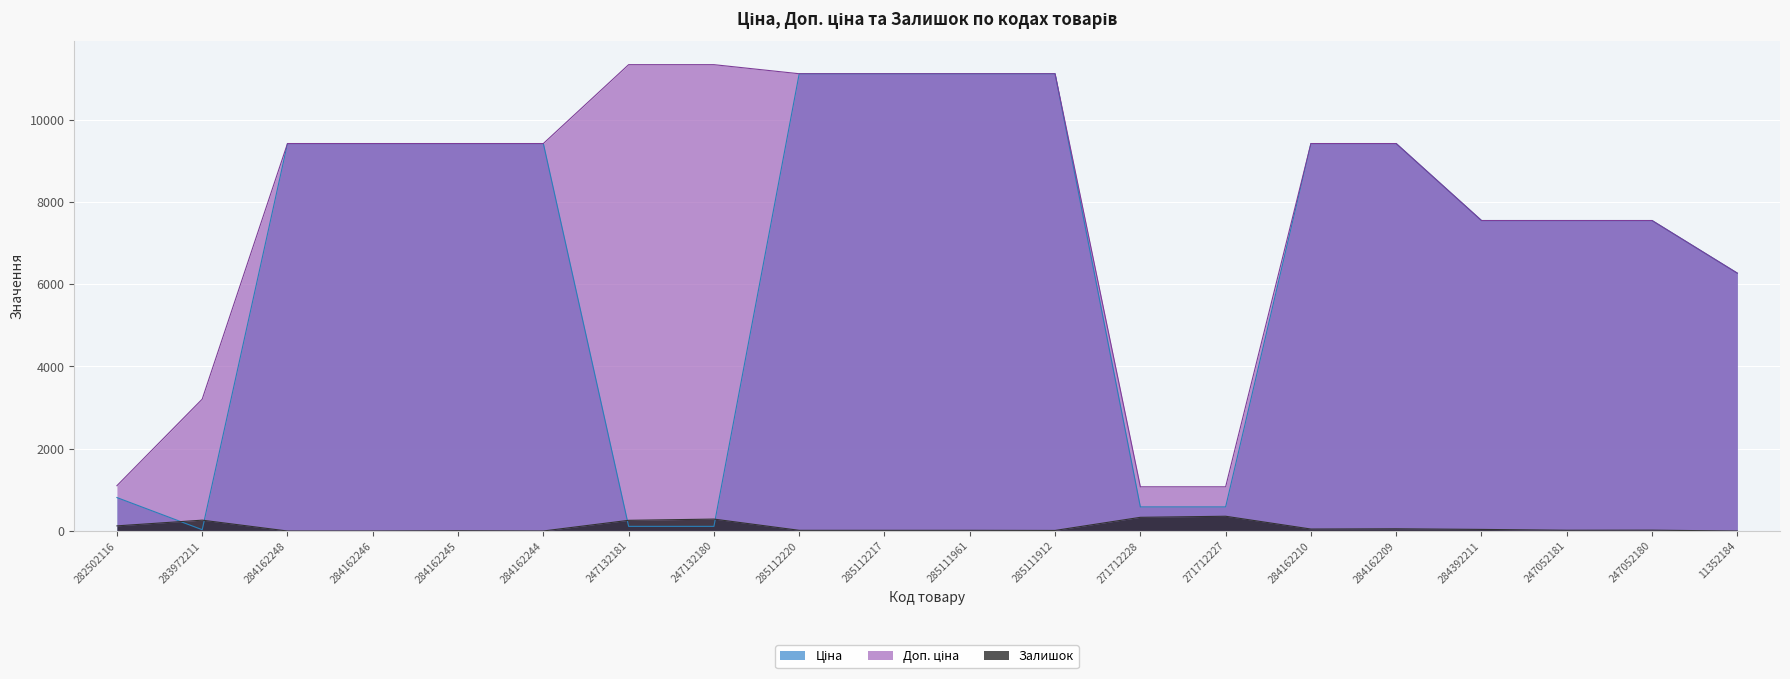

Reading left to right, extract all data points from this chart.

Ціна: 813.0	32.0	9416.9	9416.9	9416.9	9416.9	113.3	113.3	11113.6	11113.6	11113.6	11113.6	586.0	586.0	9416.9	9416.9	7545.9	7545.9	7545.9	6266.7
Доп. ціна: 1101.8	3205.0	9416.9	9416.9	9416.9	9416.9	11334.0	11334.0	11113.6	11113.6	11113.6	11113.6	1074.5	1074.5	9416.9	9416.9	7545.9	7545.9	7545.9	6266.7
Залишок: 125.0	264.0	0.0	0.0	7.0	1.0	260.0	290.0	17.0	17.0	17.0	14.0	333.0	359.0	48.0	54.0	39.0	19.0	21.0	0.0